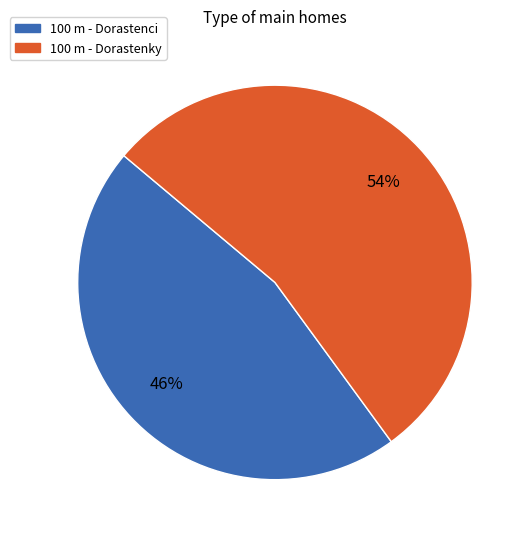

What is the majority slice?

100 m - Dorastenky